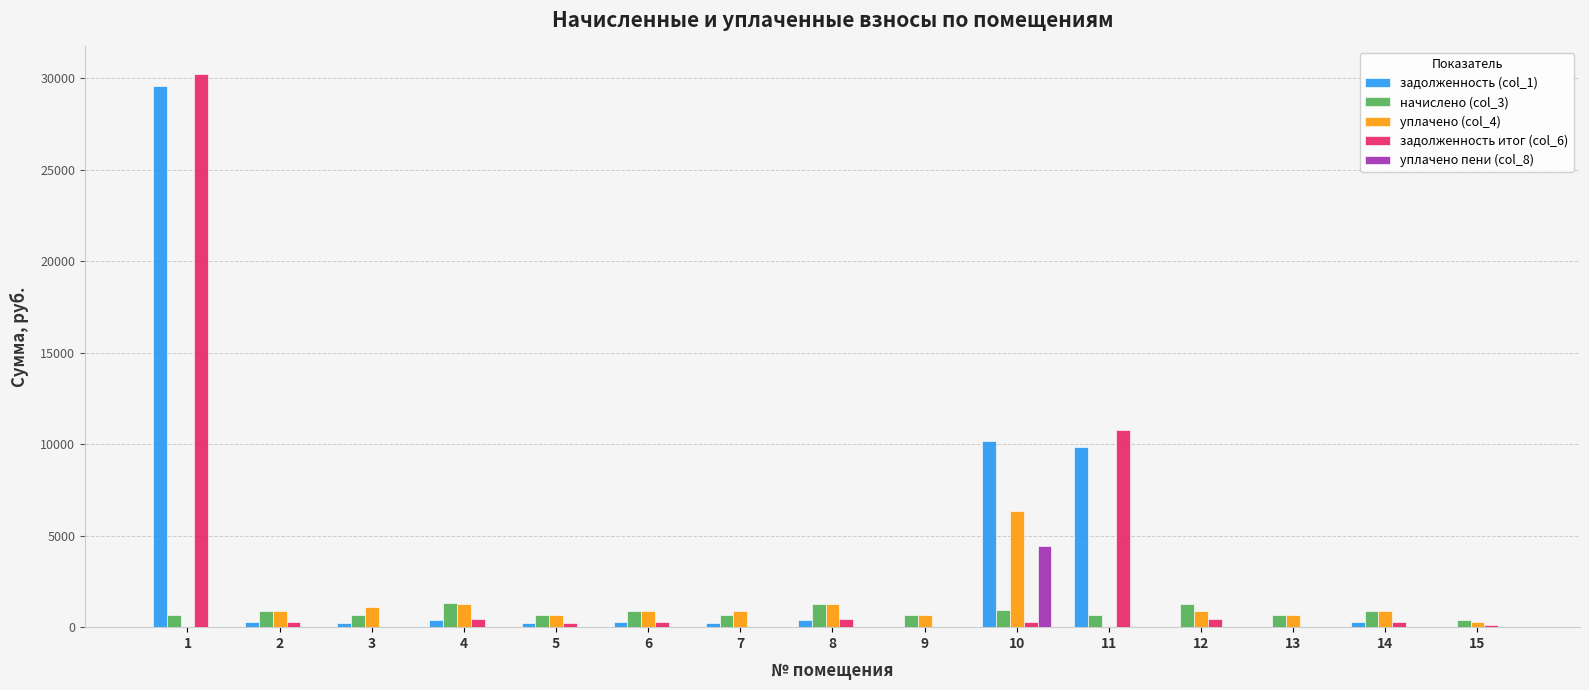

What is the maximum value shown in the chart?

30240.6